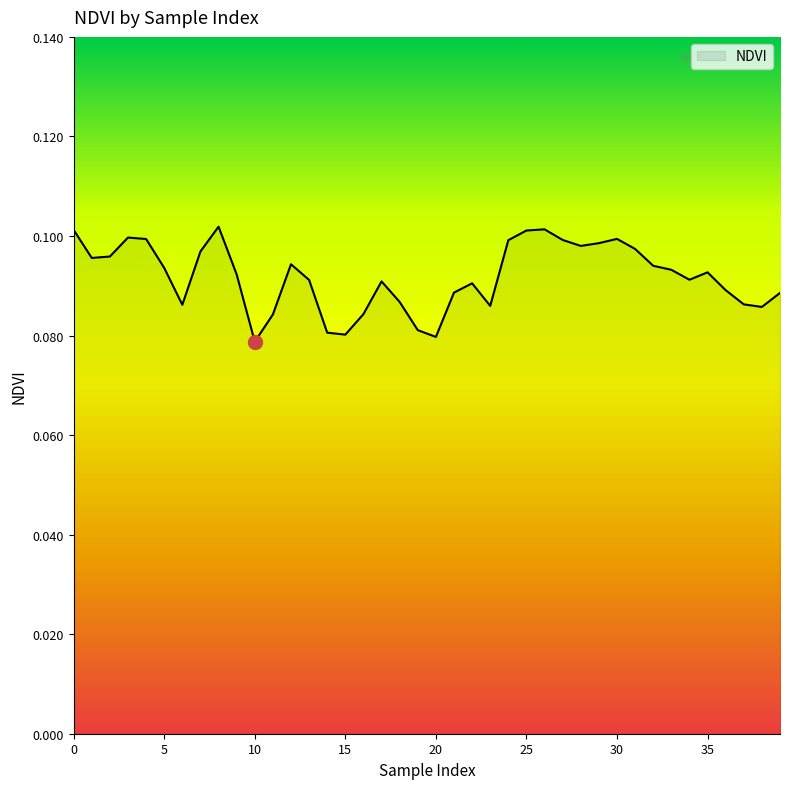

Does the chart display data point markers on the line(s)?

No